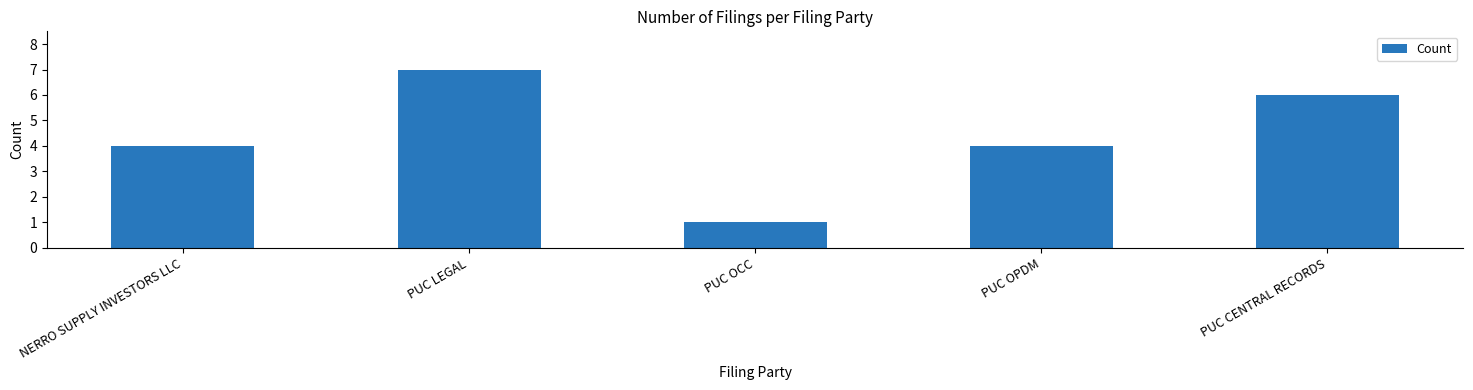

How many values are between 4 and 6?

3